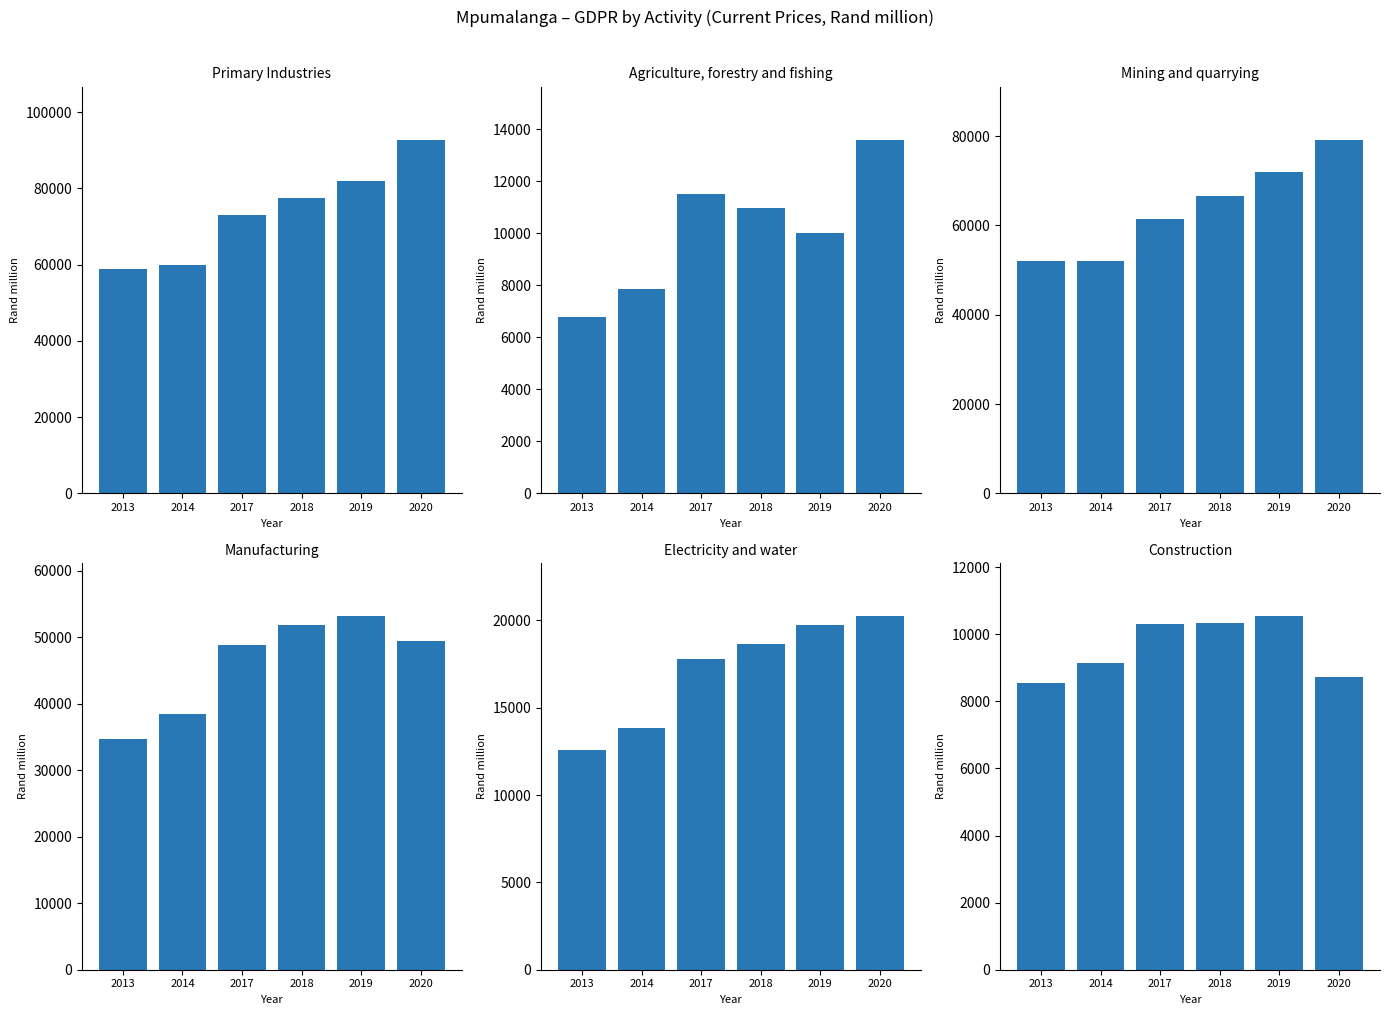

Where does the Electricity and water series first go above 18645?

2018